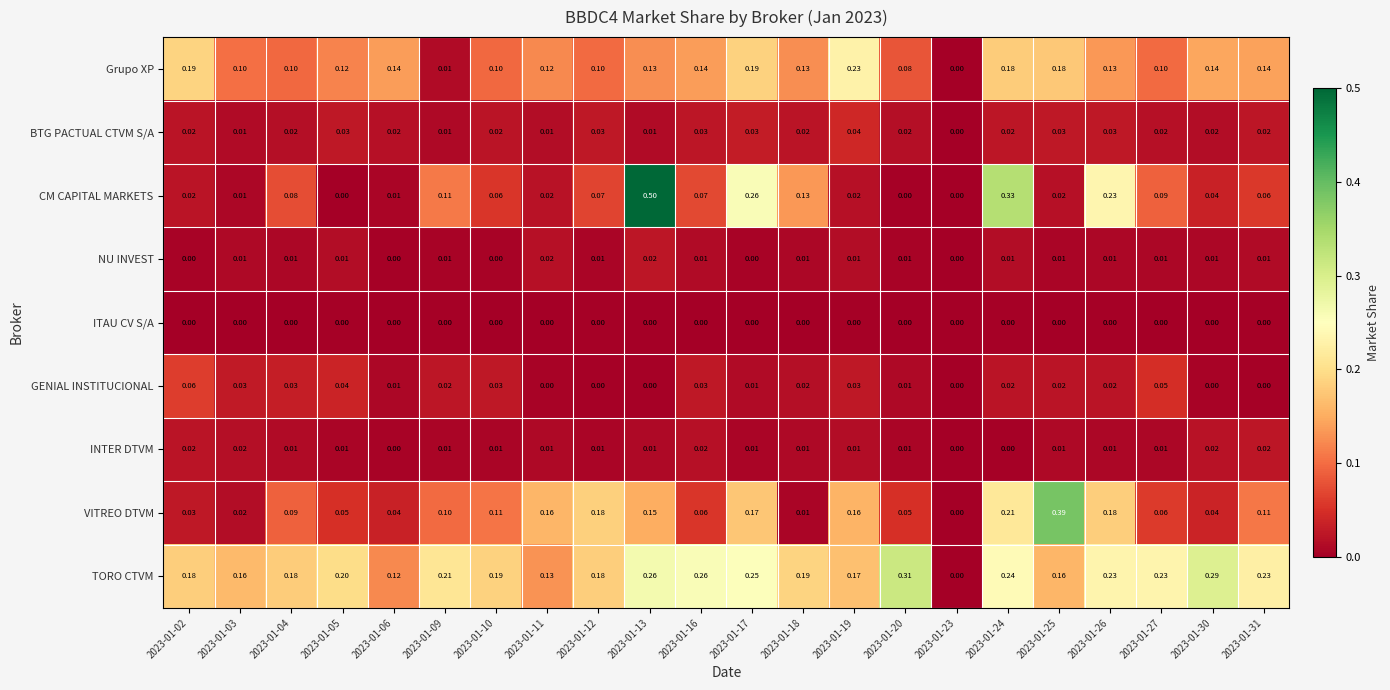

Which series has the largest range (max minus min)?

CM CAPITAL MARKETS